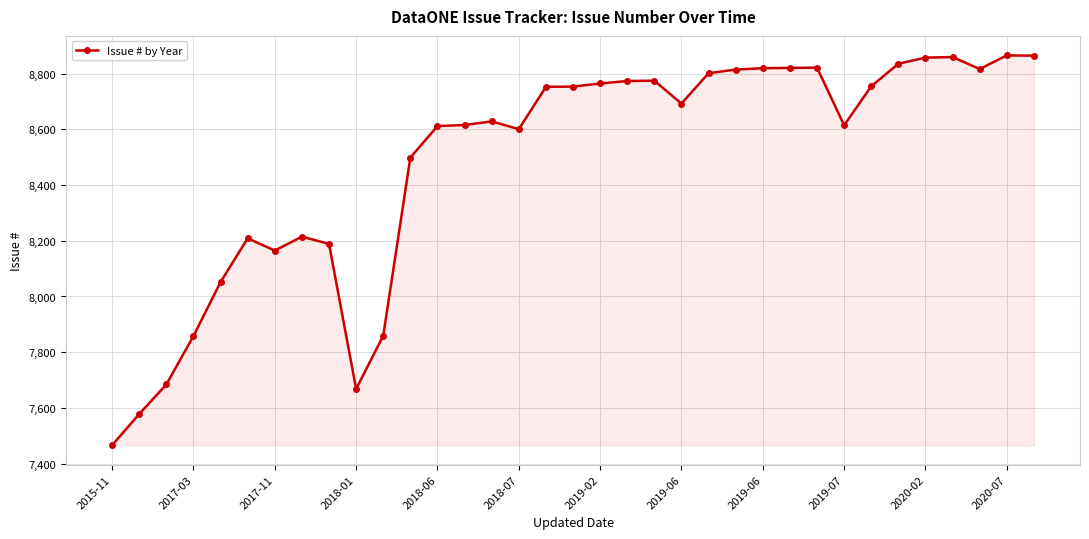

What is the minimum value shown in the chart?

7466